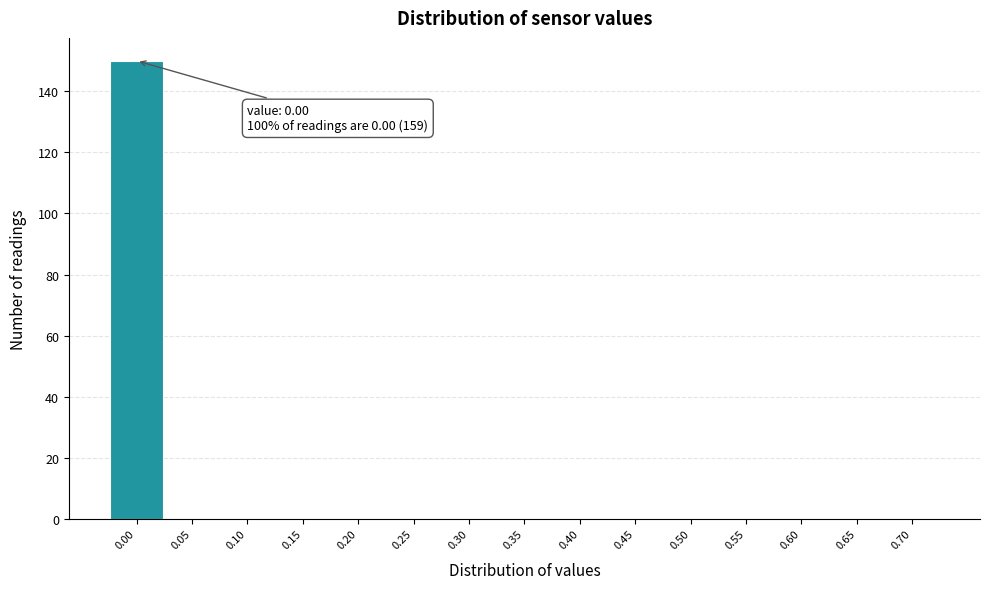

Over which range of the x-axis is the bar tallest?

-0.025 to 0.025